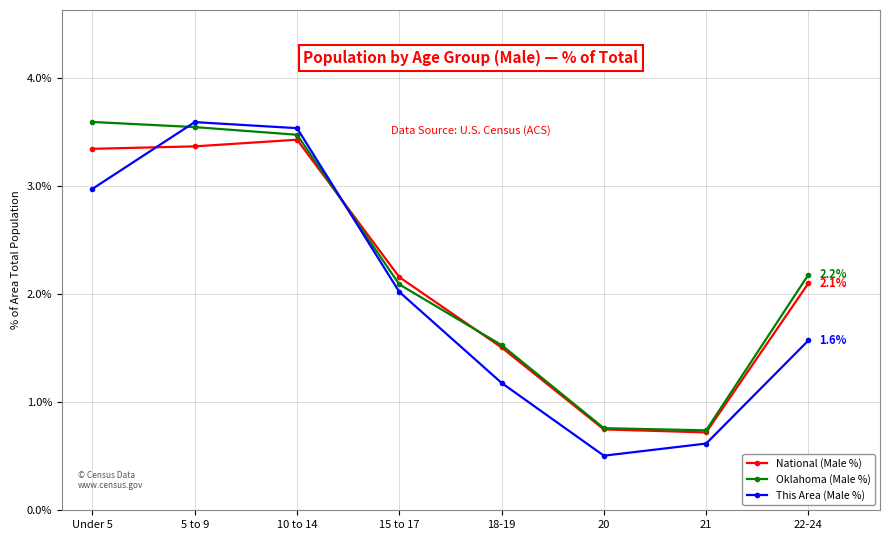

What is the label of the 8th point from the right?

Under 5